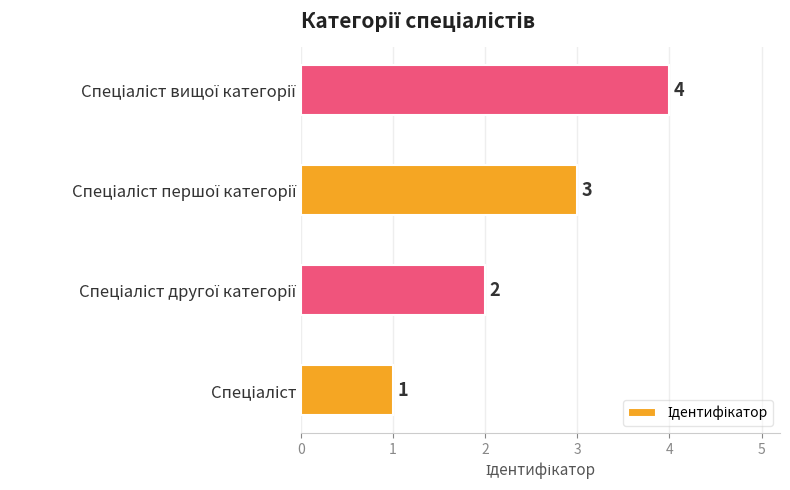

What is the greatest value displayed?

4